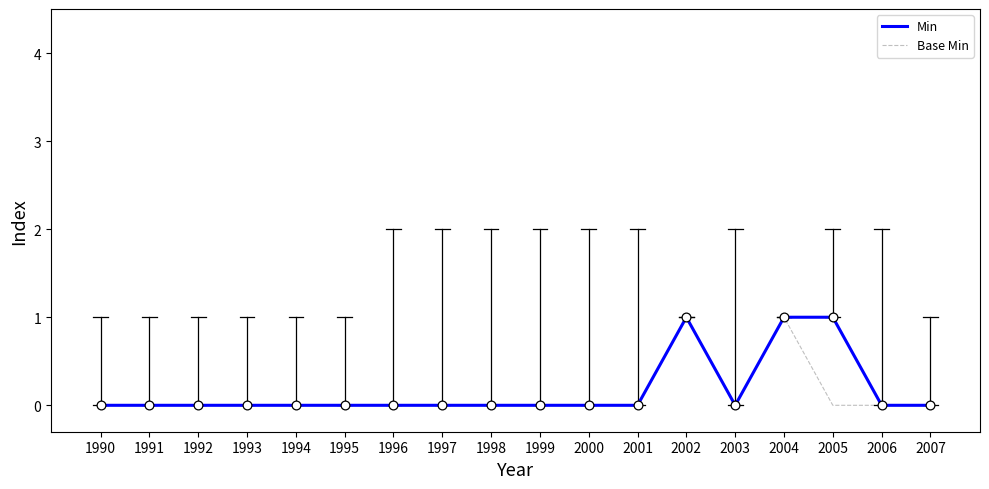

The Base Min series shows 0 at 2006. True or false?

True